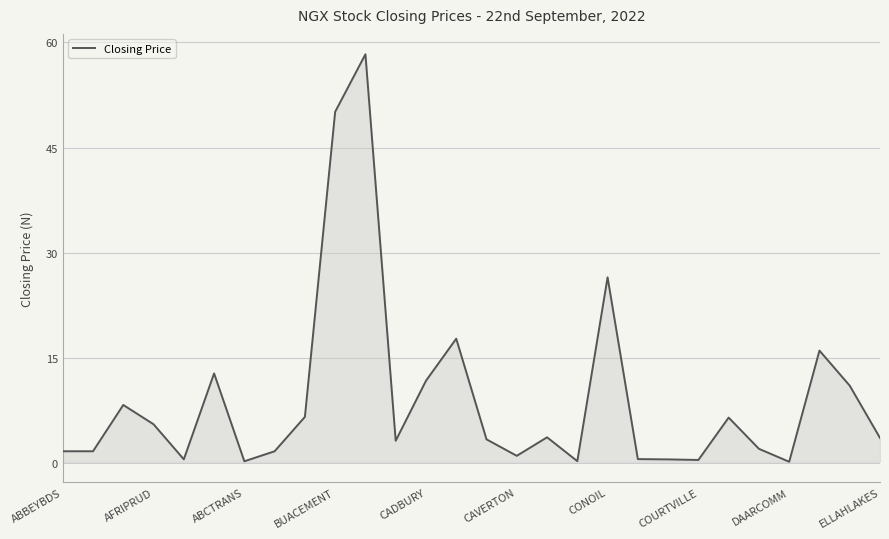

What is the greatest value displayed?

58.3